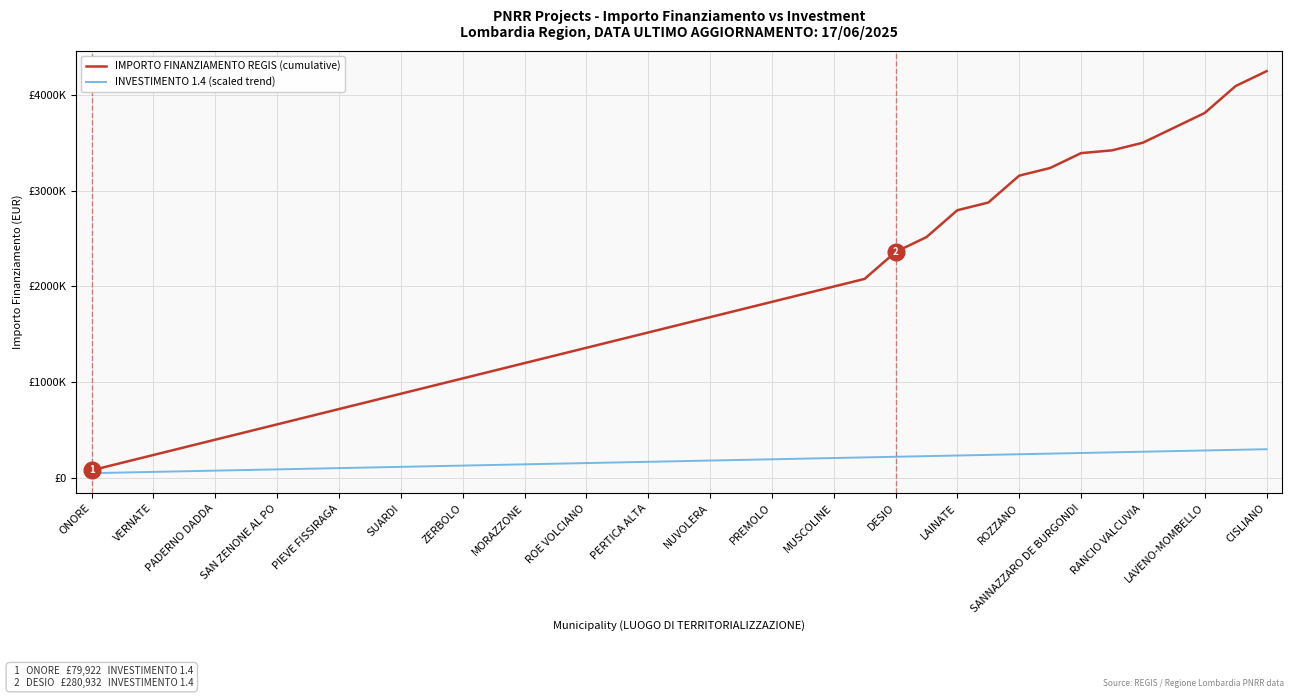

What are all the series names shown in the legend?

IMPORTO FINANZIAMENTO REGIS (cumulative), INVESTIMENTO 1.4 (scaled trend)